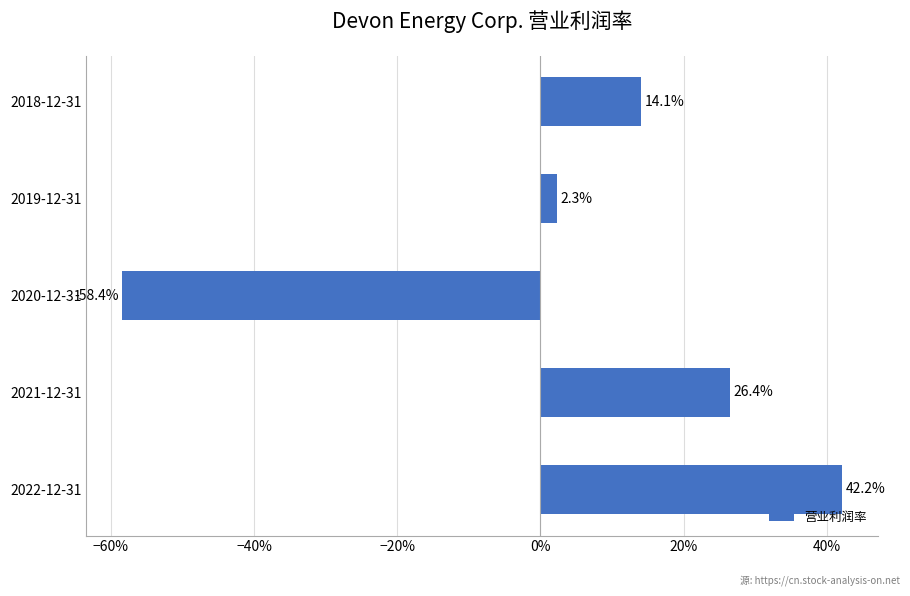

Are the bars grouped side by side (vs. stacked)?

No